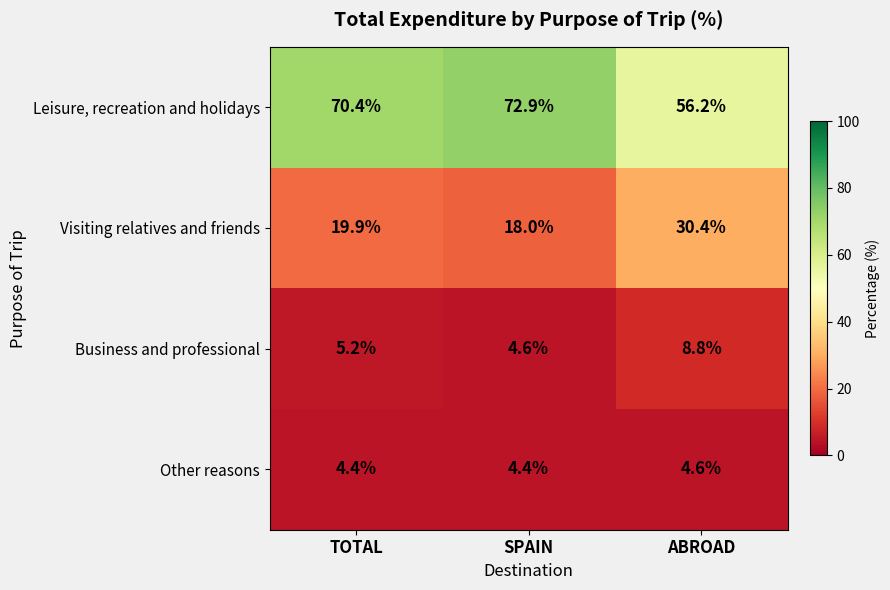

At how many categories does at least one series exceed 33?

3